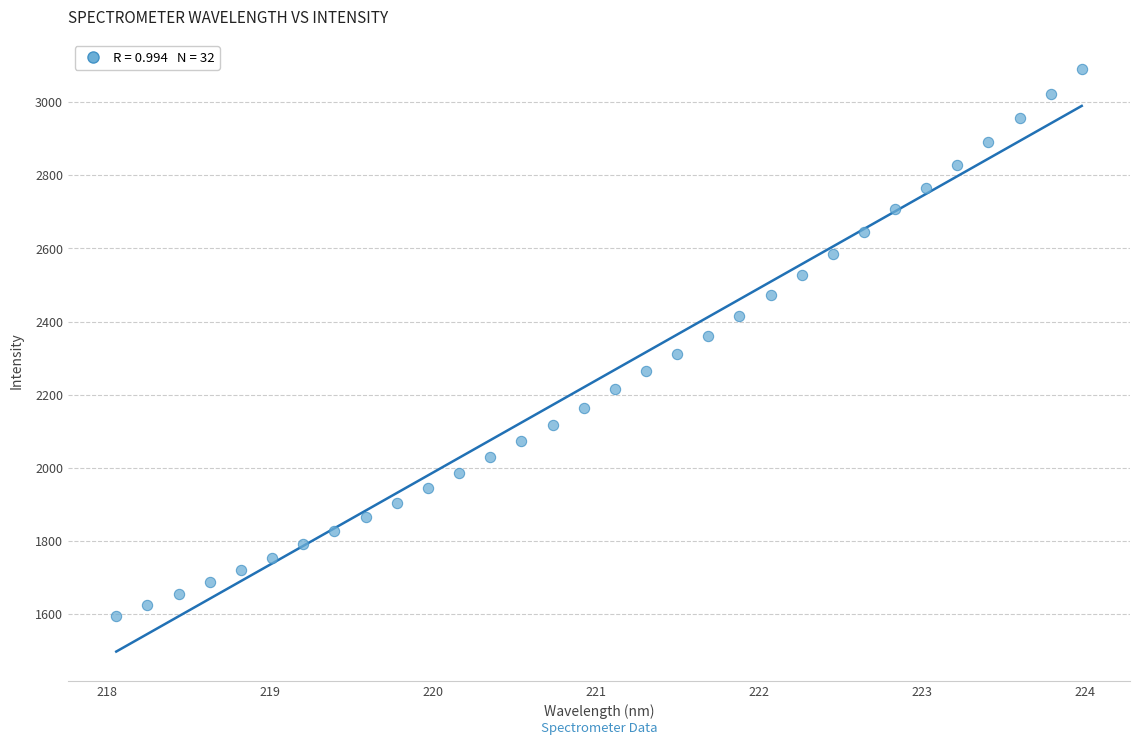

What is the range of Y values (max minus min)?

1494.9